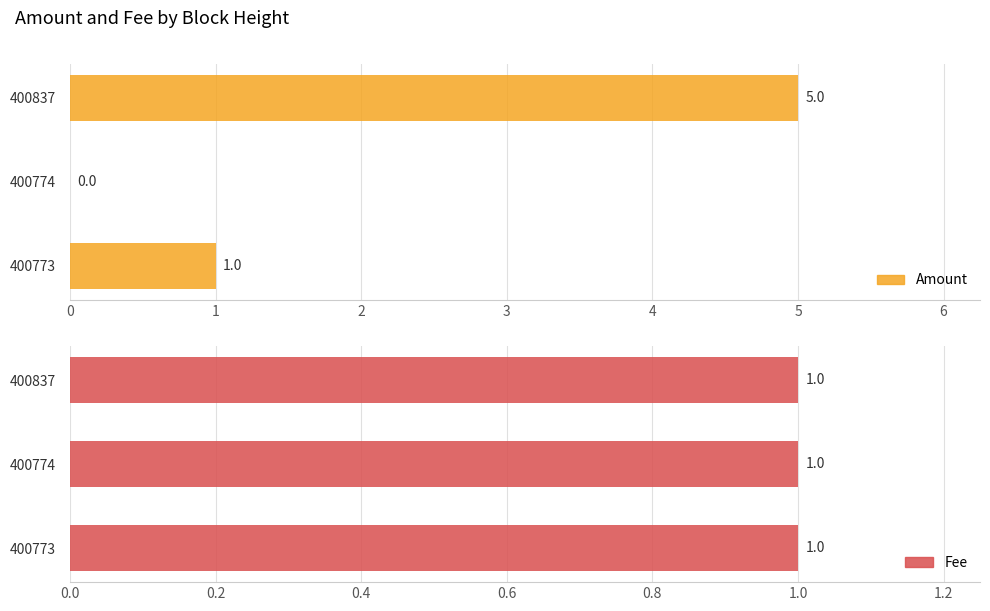

Read the Amount value at 400773.

1.0